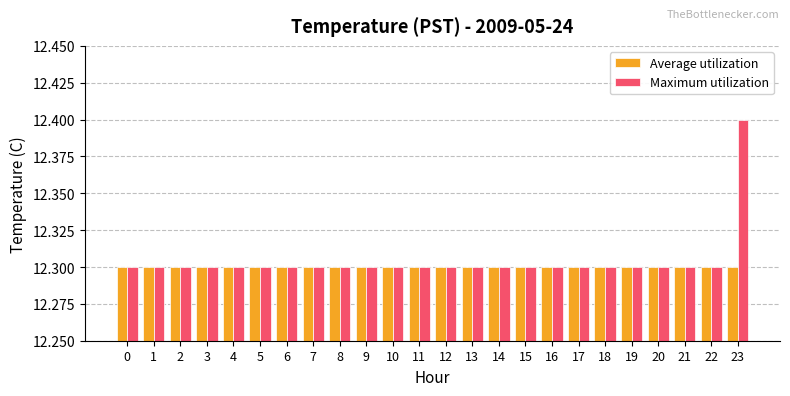

Reading left to right, list all the values displayed in this chart.

Average utilization: 12.3	12.3	12.3	12.3	12.3	12.3	12.3	12.3	12.3	12.3	12.3	12.3	12.3	12.3	12.3	12.3	12.3	12.3	12.3	12.3	12.3	12.3	12.3	12.3
Maximum utilization: 12.3	12.3	12.3	12.3	12.3	12.3	12.3	12.3	12.3	12.3	12.3	12.3	12.3	12.3	12.3	12.3	12.3	12.3	12.3	12.3	12.3	12.3	12.3	12.4